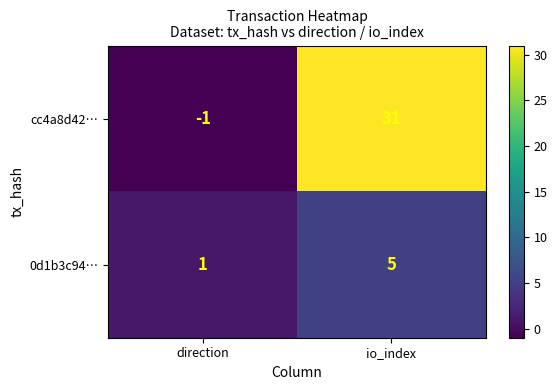

Reading left to right, transcribe all the data shown in this chart.

cc4a8d42…: -1	31
0d1b3c94…: 1	5